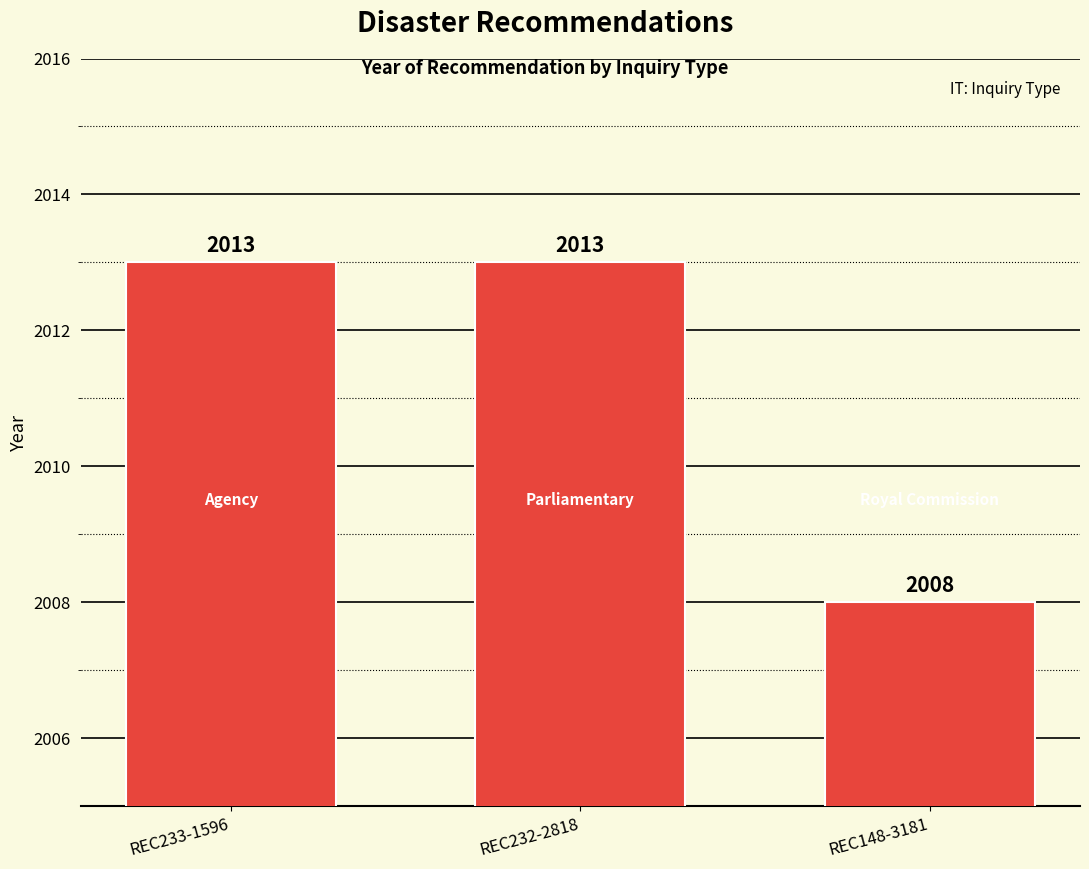

What is the difference between the second highest and minimum values?

5